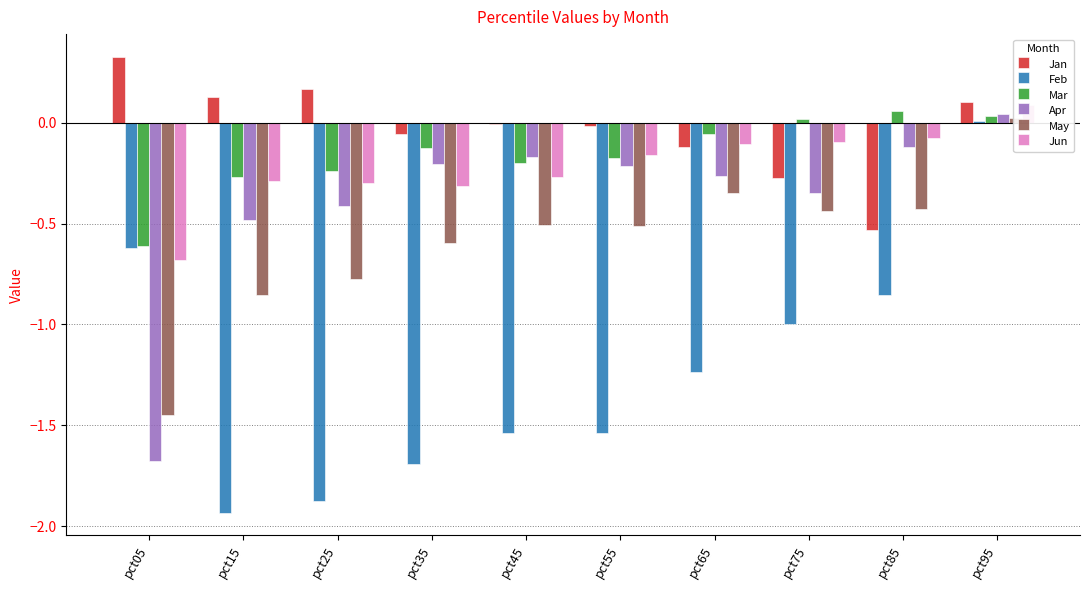

Count the number of data series in this chart.

6